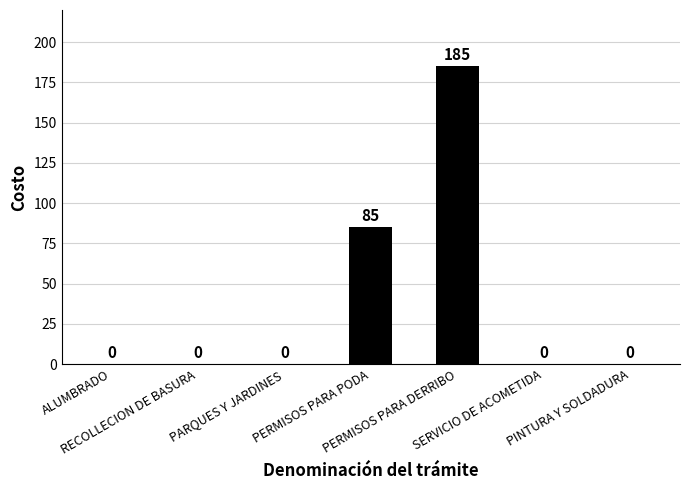

Reading right to left, list all the values displayed in this chart.

PINTURA Y SOLDADURA=0	SERVICIO DE ACOMETIDA=0	PERMISOS PARA DERRIBO=185	PERMISOS PARA PODA=85	PARQUES Y JARDINES=0	RECOLLECION DE BASURA=0	ALUMBRADO=0